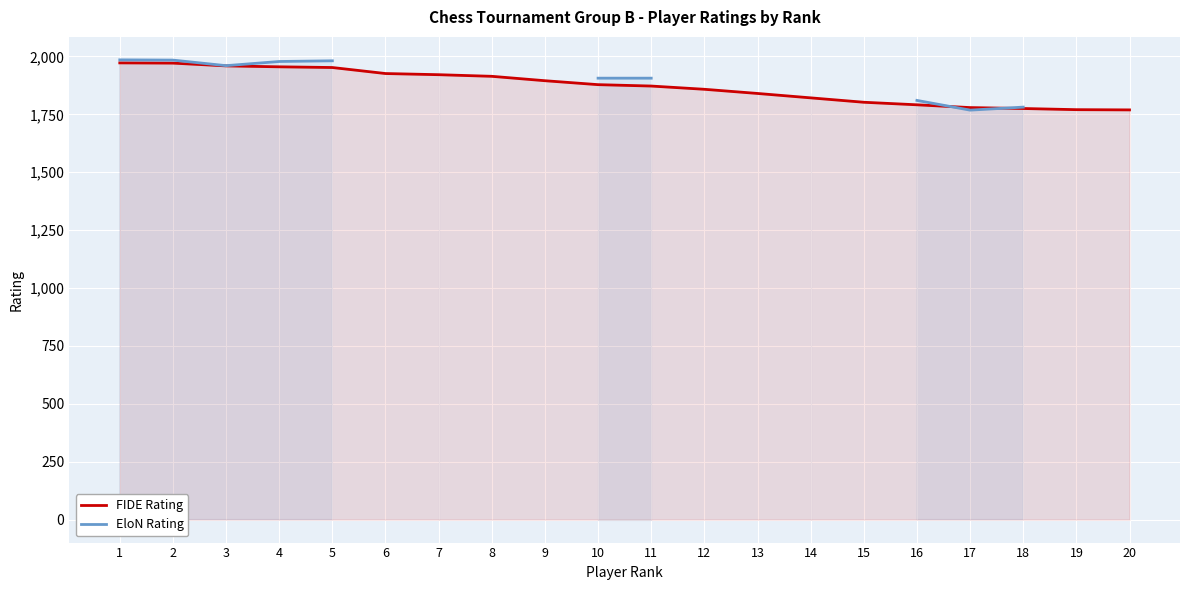

The value of FIDE Rating at 9 is 2990. True or false?

False